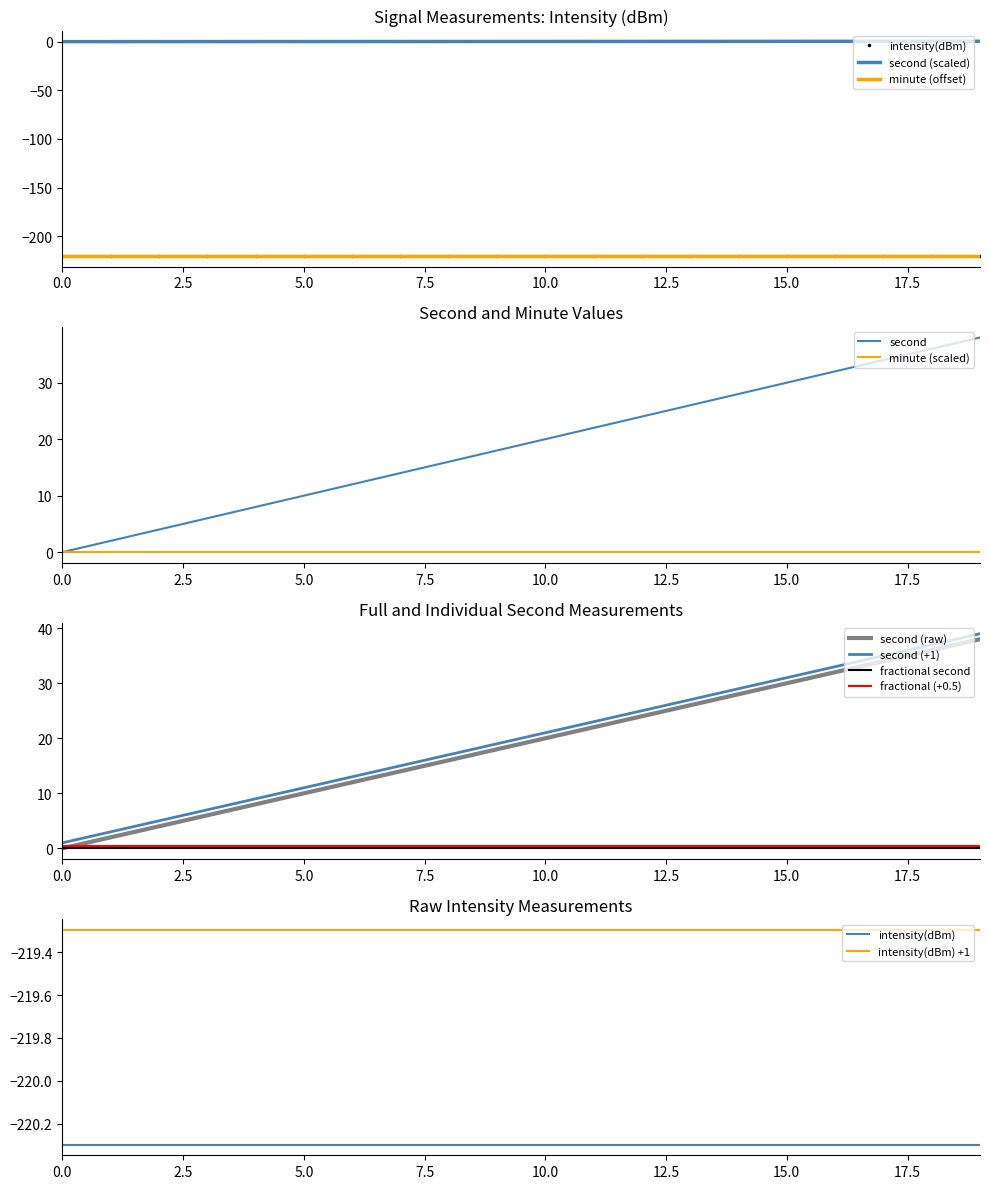

True or false: fractional second has more than 1 points higher than both neighbors.

False